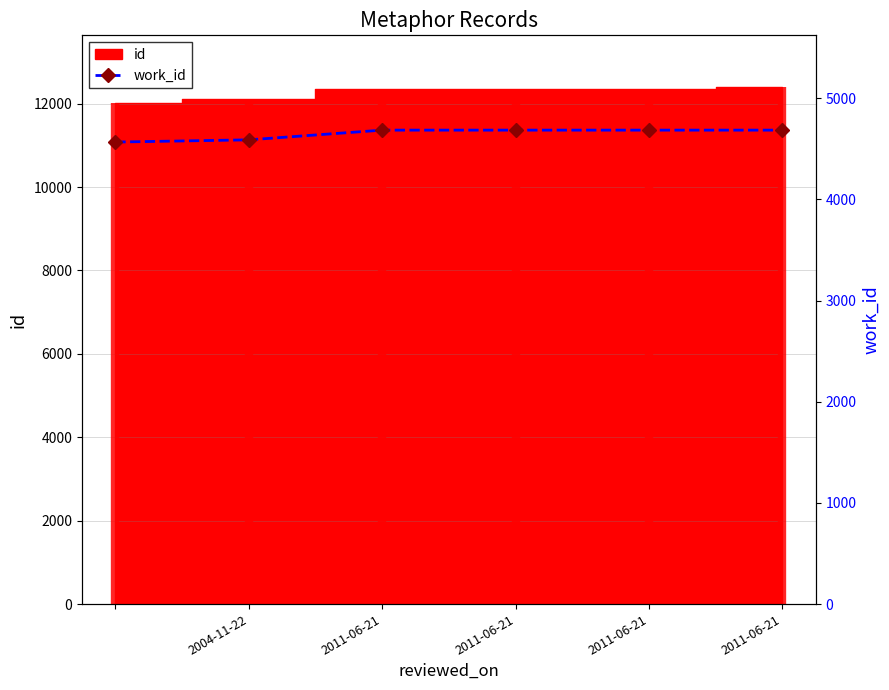

Between 2011-06-21 and 2004-11-22, which is larger?

2011-06-21